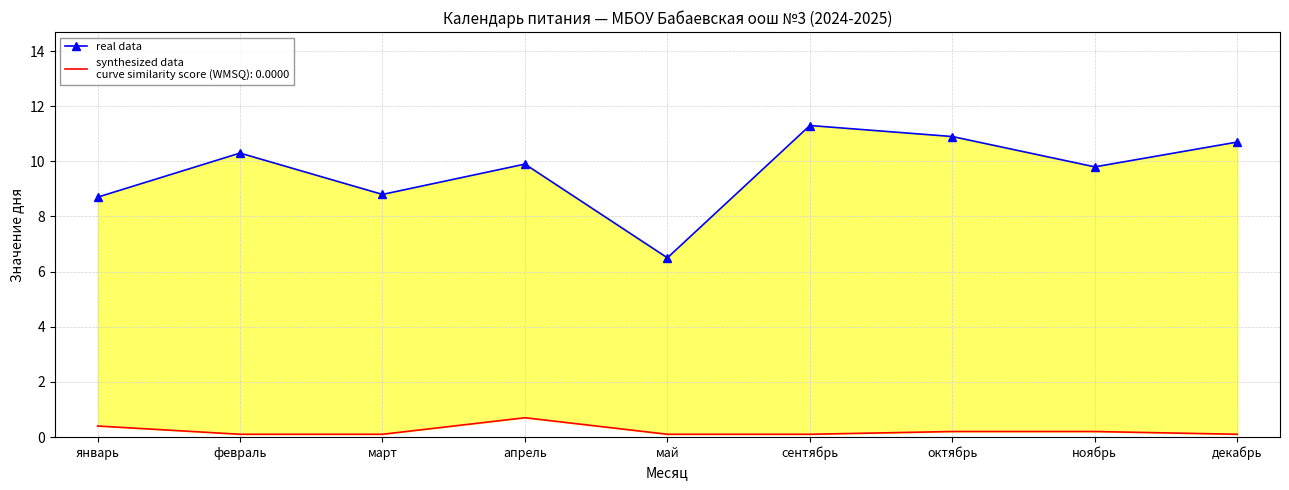

What position from the right is апрель?

6